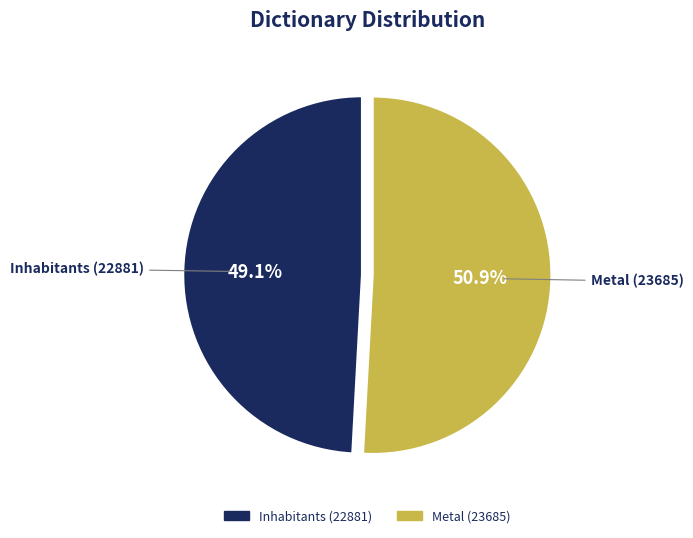

Approximately how many times larger is the value at Inhabitants (22881) compared to Metal (23685)?

1.0